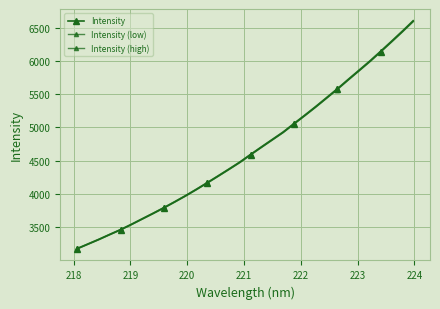

True or false: Intensity (low) and Intensity cross at least once.

False